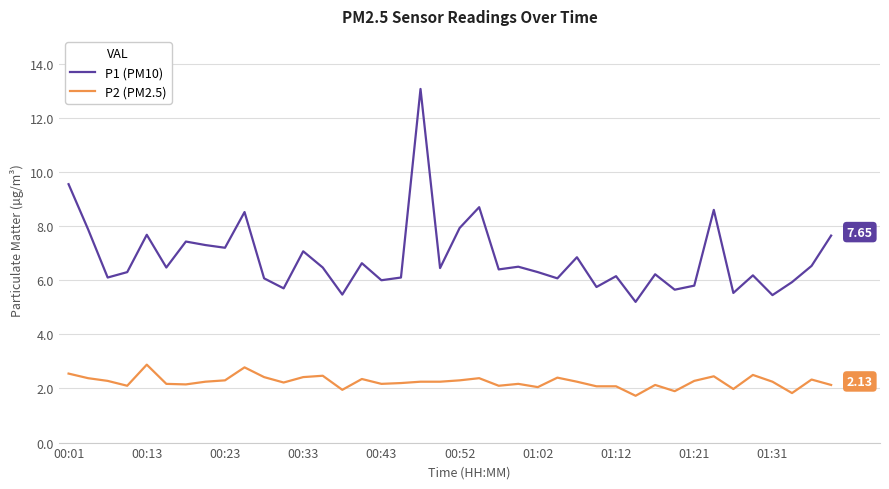

Rank the series by their maximum value, from lowest to highest.

P2 (PM2.5), P1 (PM10)